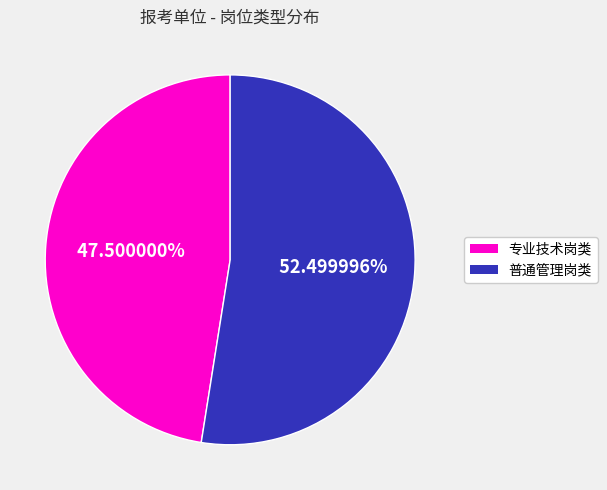

Does any single category account for the majority?

Yes